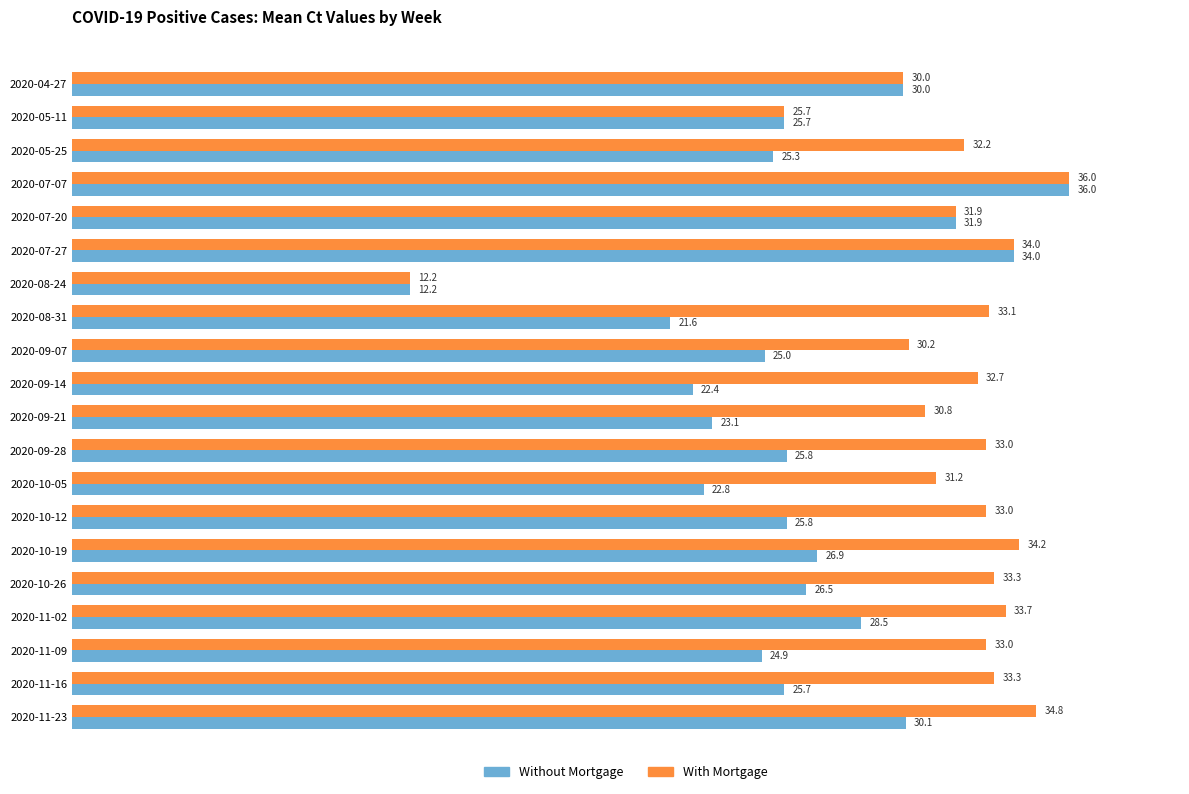

What is the sum of all Without Mortgage values?

524.2